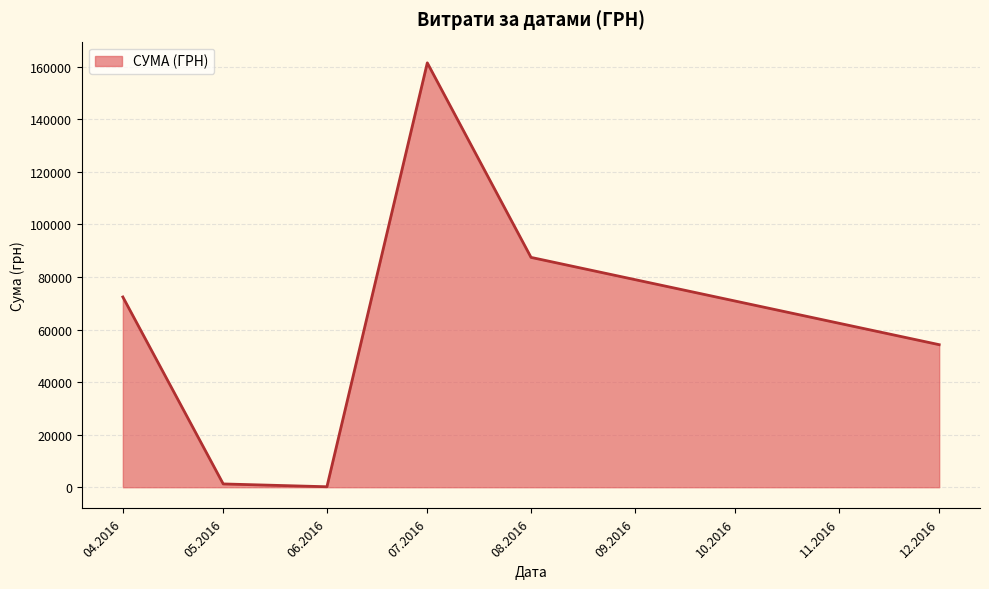

What is the ratio of the value at 08.2016 to the value at 04.2016?

1.2